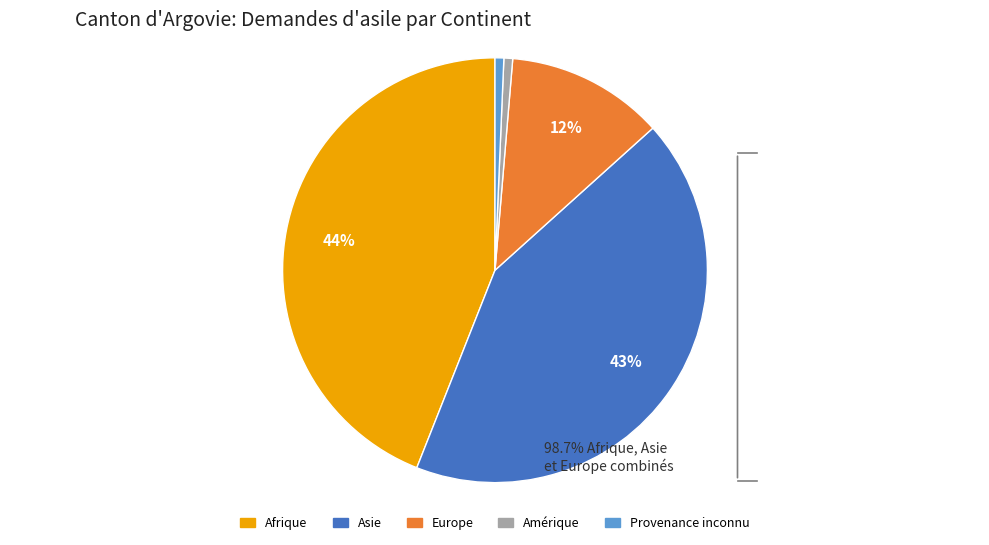

To the nearest percent, what is the average slice percentage?

20%